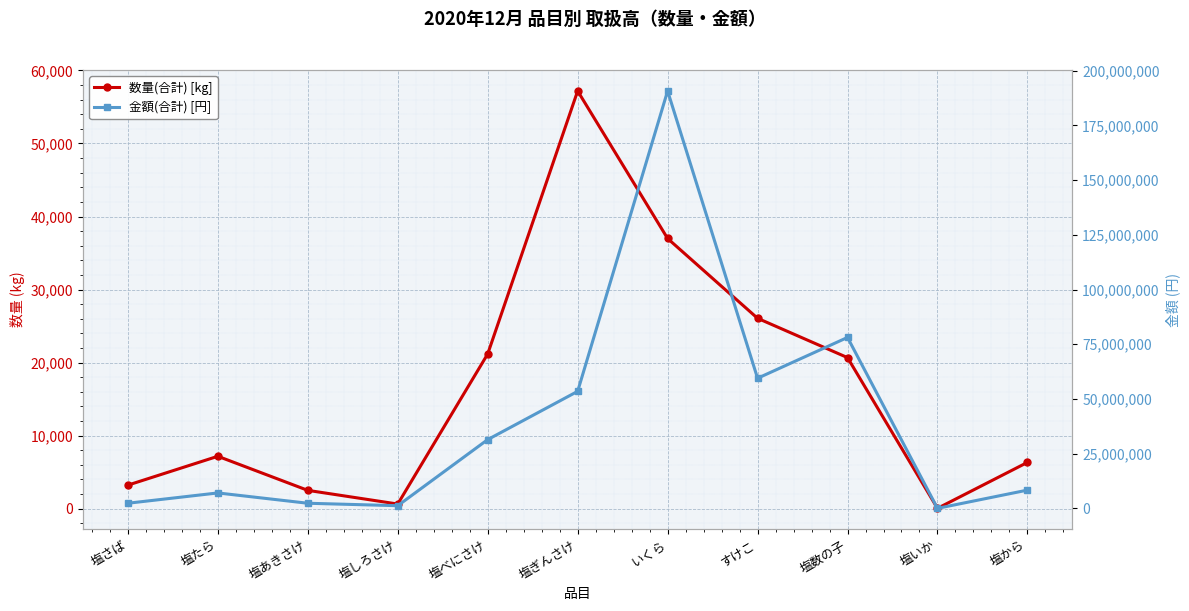

Which category has the highest value in the 数量(合計) [kg] series?

塩ぎんさけ